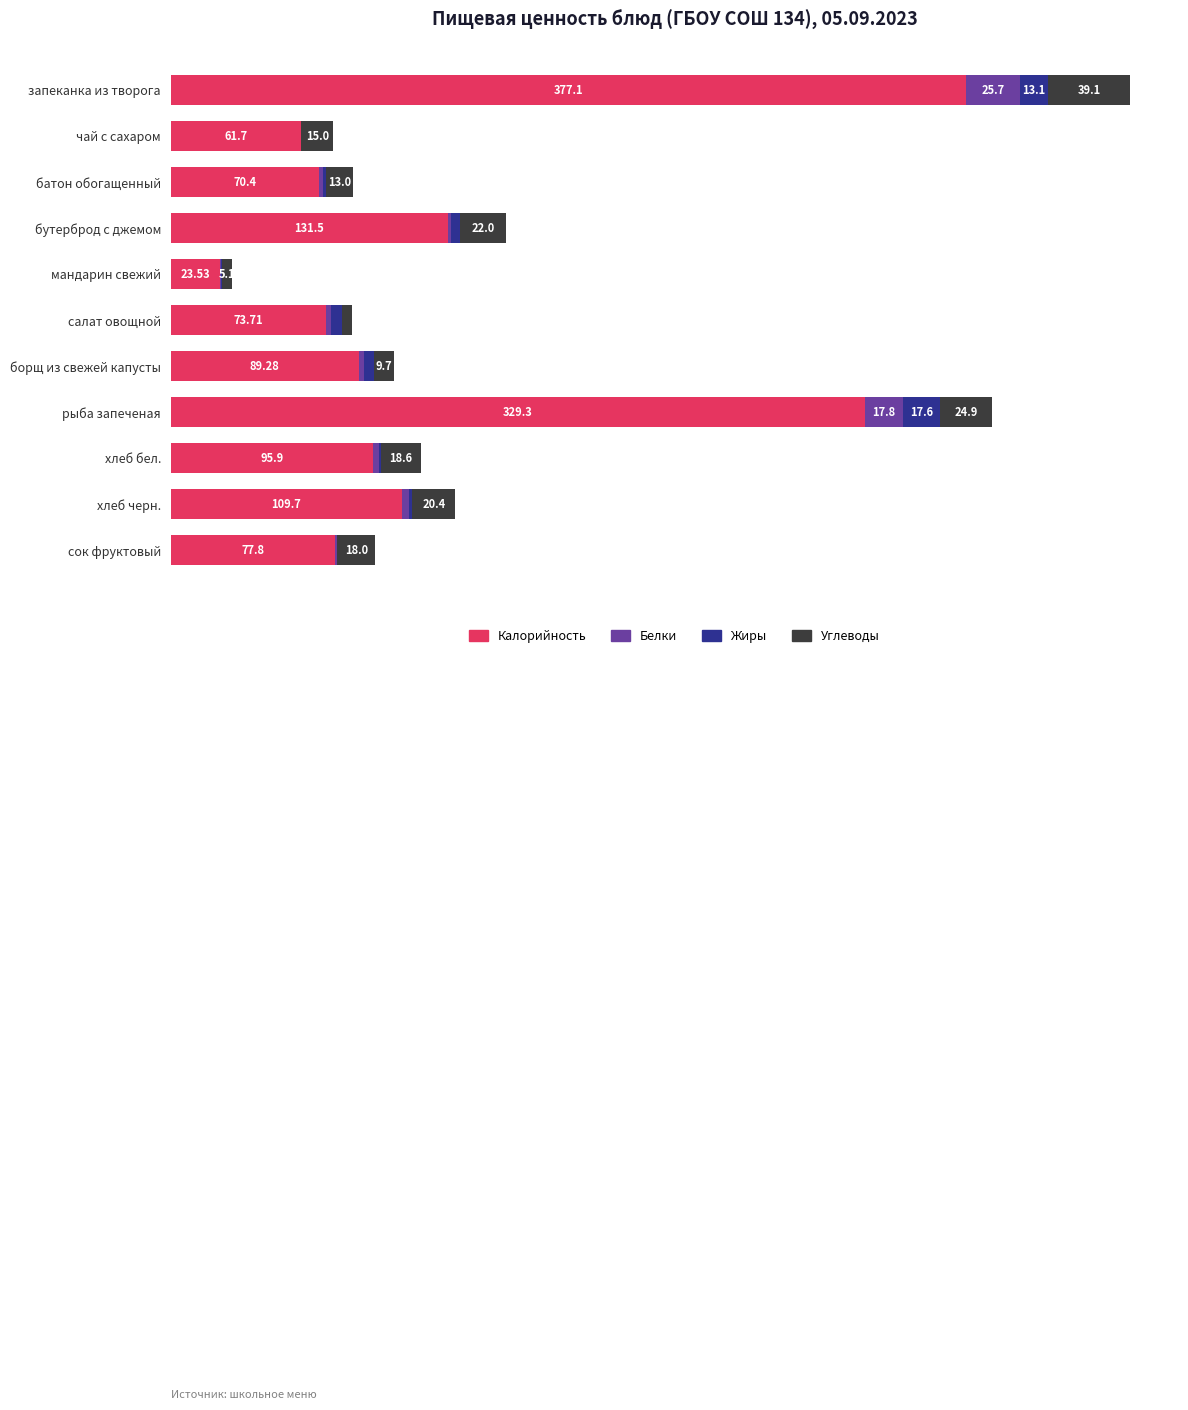

At which category is the sum across all series the highest?

запеканка из творога